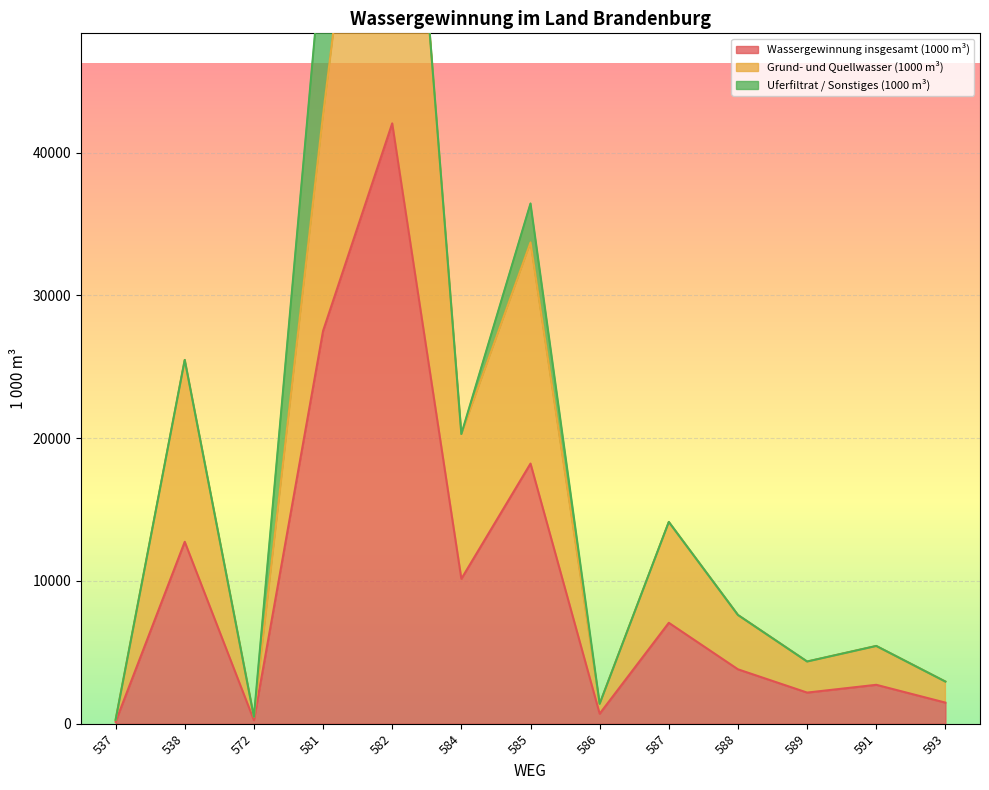

Which series has the largest total across all categories?

Grund- und Quellwasser (1000 m³)